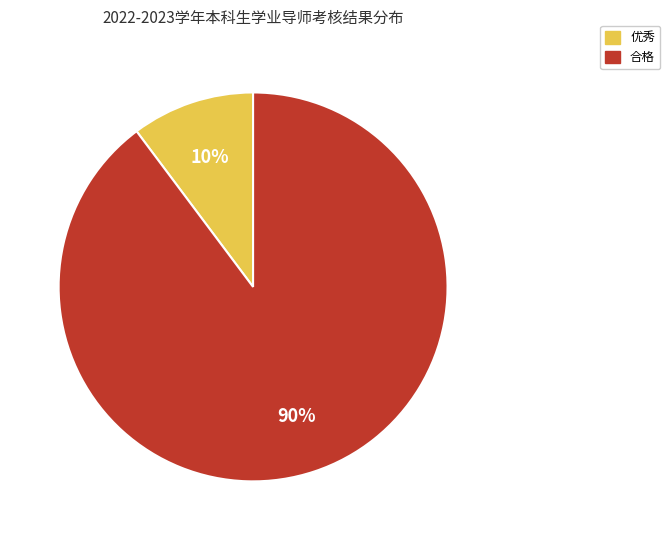

To the nearest percent, what is the average slice percentage?

50%